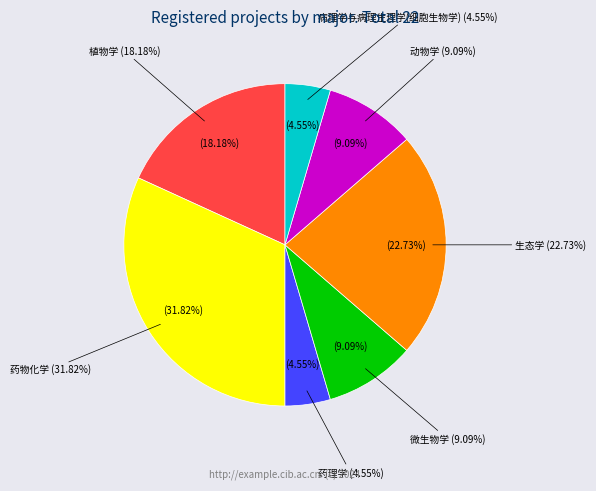

Combined, what portion of the pie is 生态学 and 药理学?

27.3%